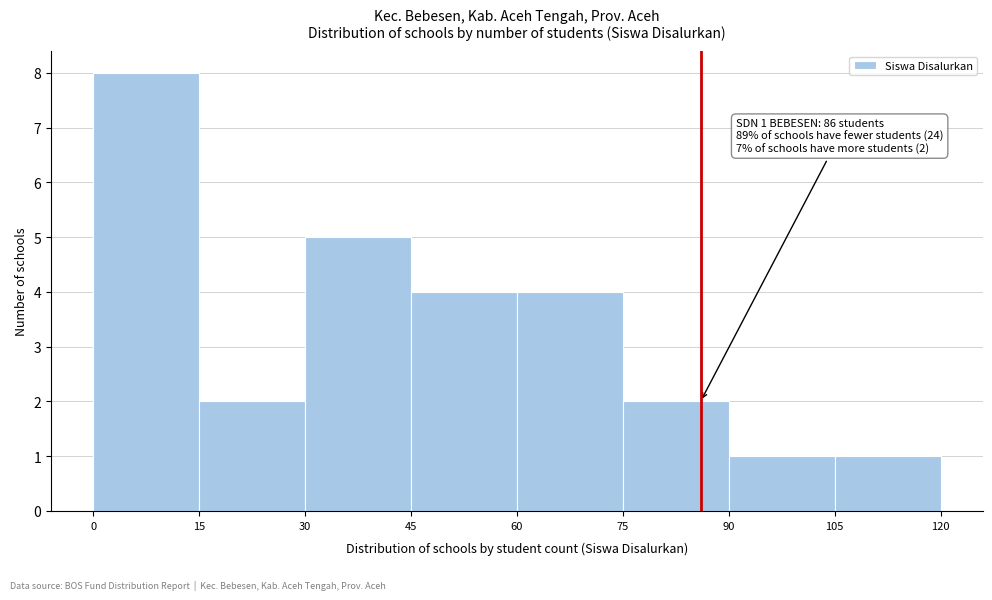

Over which range of the x-axis is the bar tallest?

0 to 15